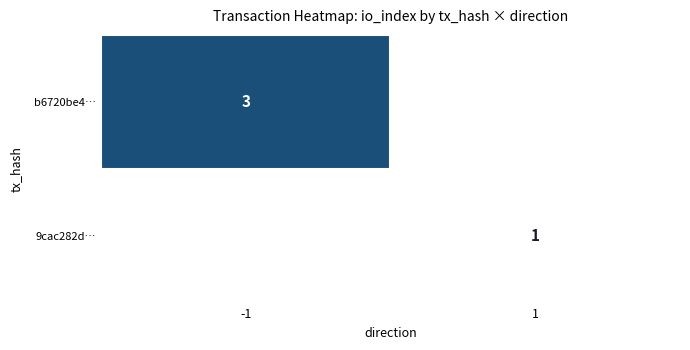

The value of 9cac282d… at 1 is 0. True or false?

False